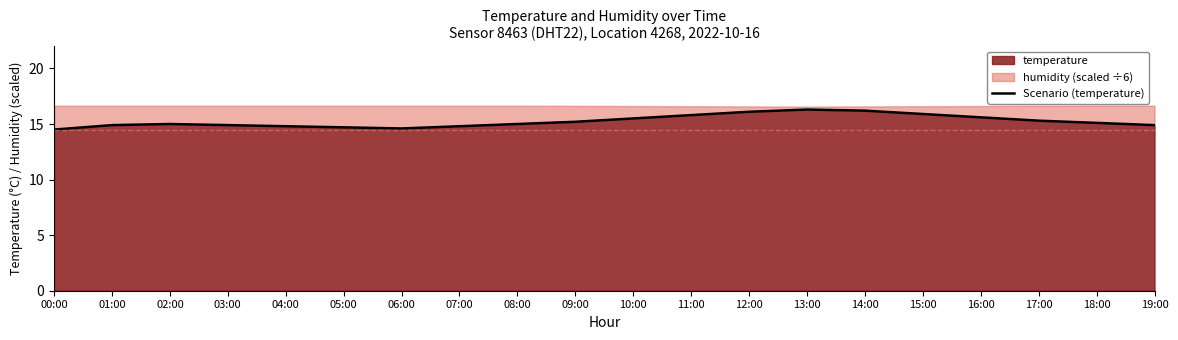

What is the value of the 6th point from the left?

14.7